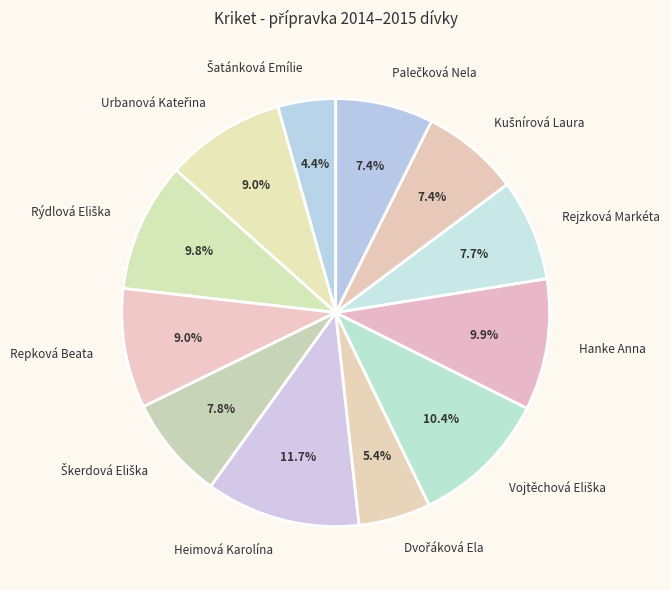

What is the largest slice in the pie chart?

Heimová Karolína